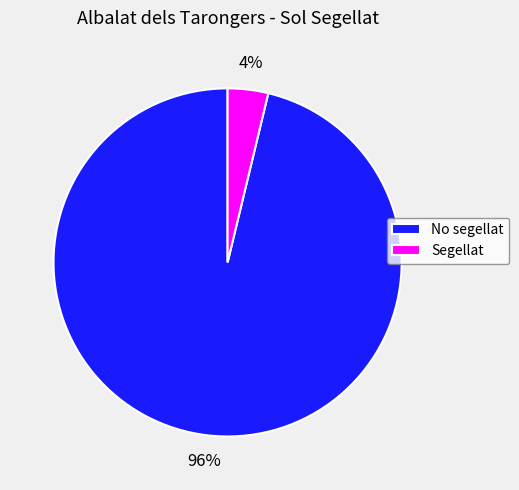

What percentage is the Segellat slice, to the nearest percent?

4%